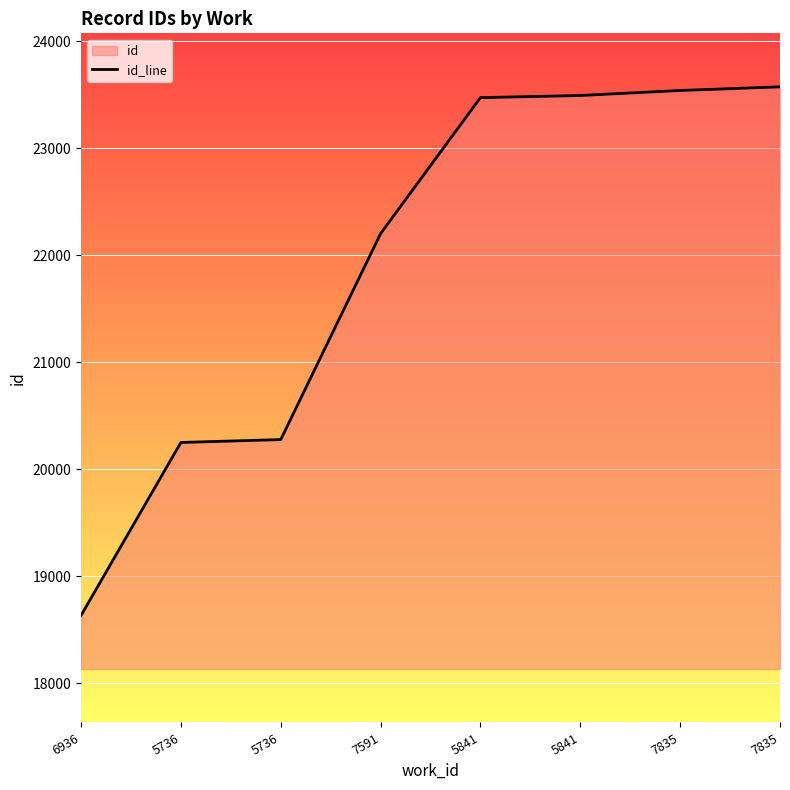

True or false: the data has more than 2 interior local peaks.

False